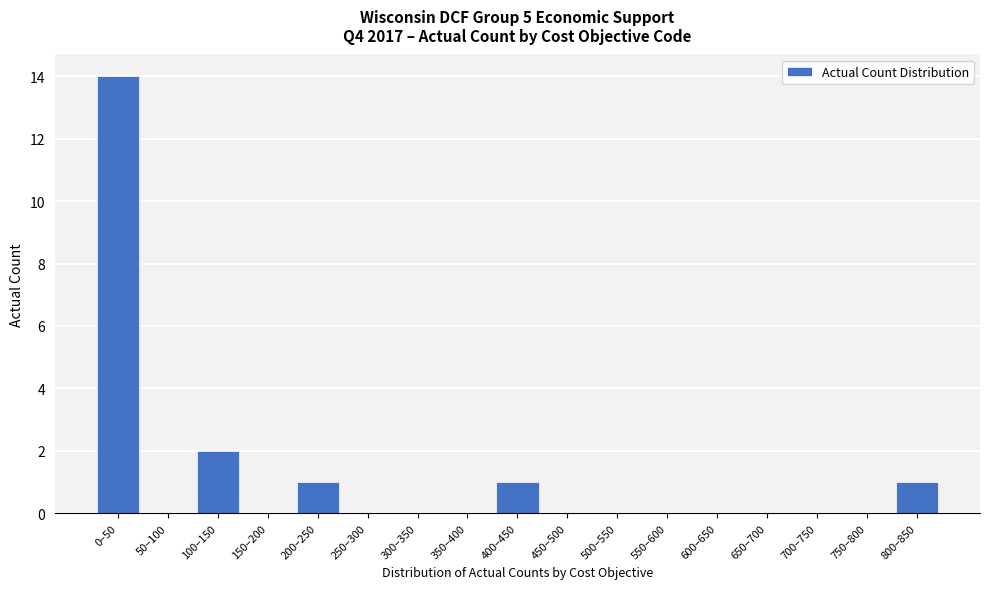

What is the greatest value displayed?

14